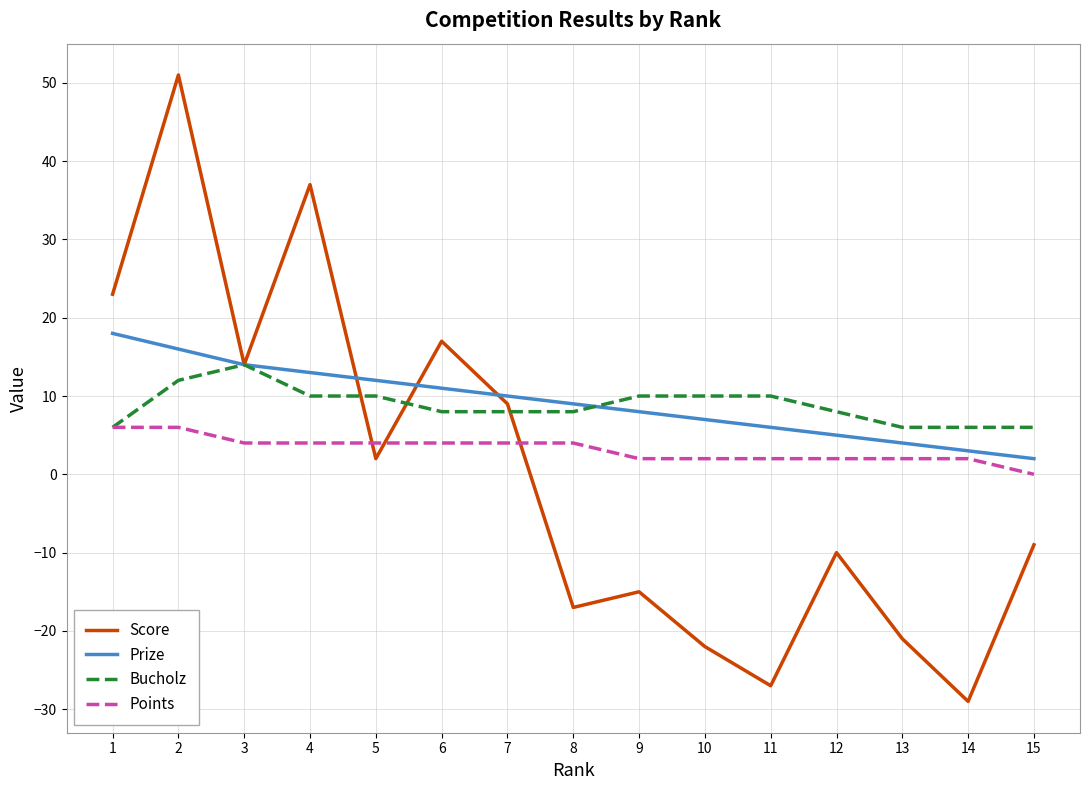

Which category has the highest value across all series?

2